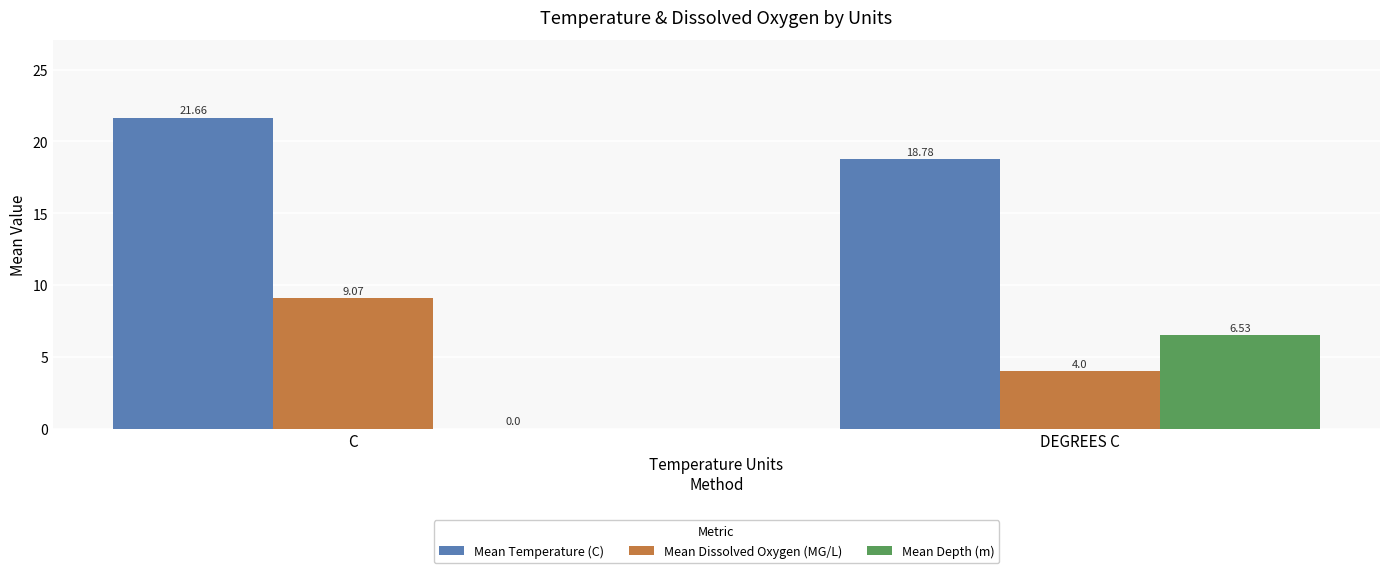

Which series has the widest spread of values?

Mean Depth (m)